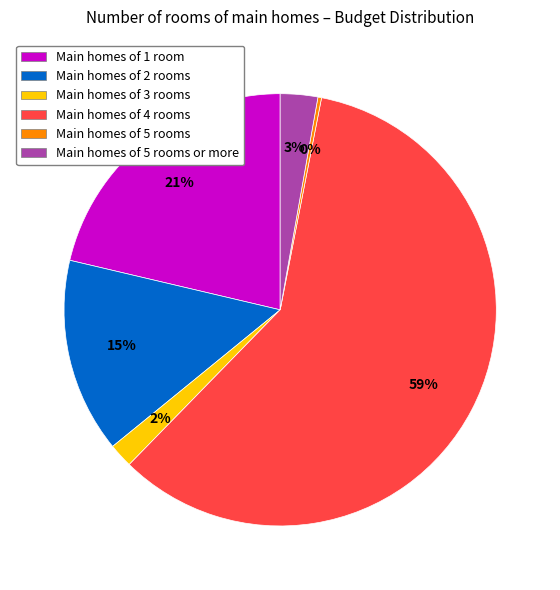

To the nearest percent, what is the difference between the largest and smallest slice percentages?

59%